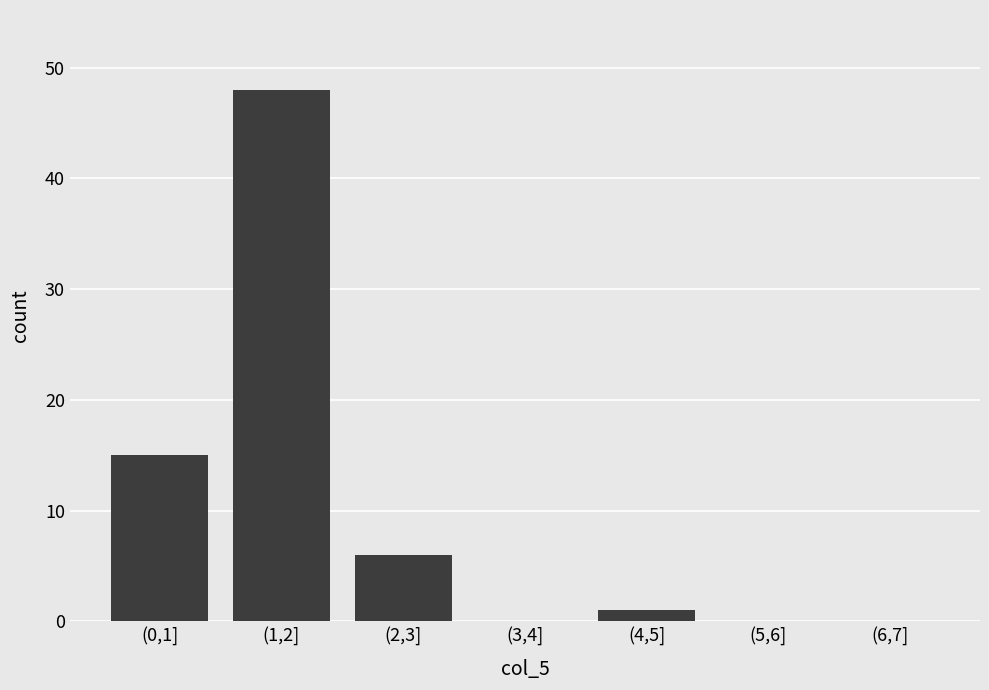

Reading left to right, extract all data points from this chart.

(0,1]=15	(1,2]=48	(2,3]=6	(3,4]=0	(4,5]=1	(5,6]=0	(6,7]=0